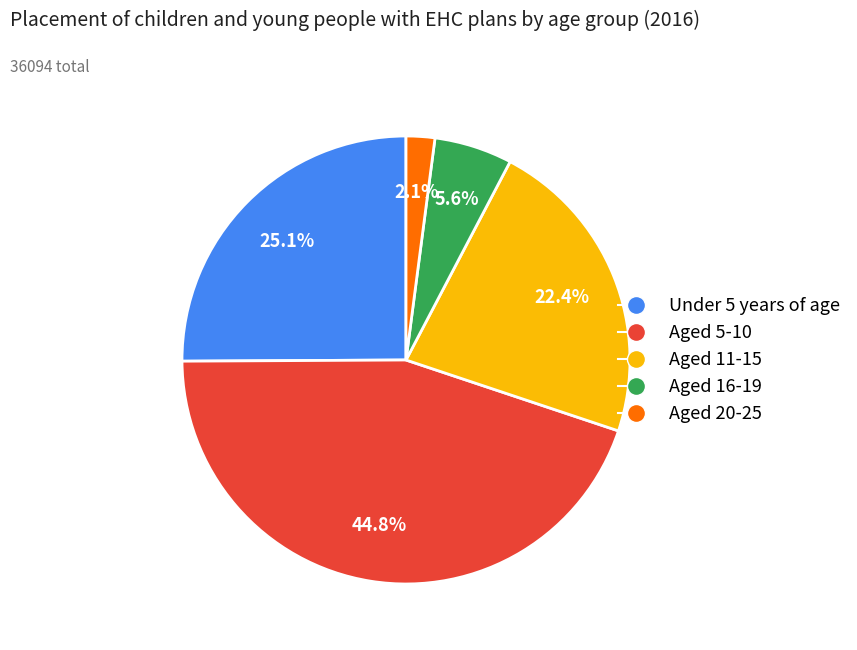

The Aged 20-25 slice represents 7% of the pie. True or false?

False